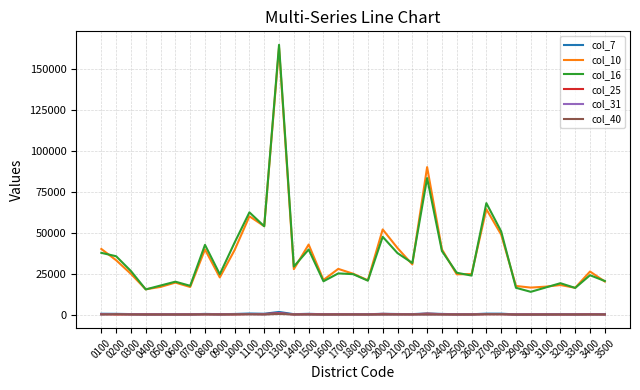

Which series has the largest range (max minus min)?

col_16